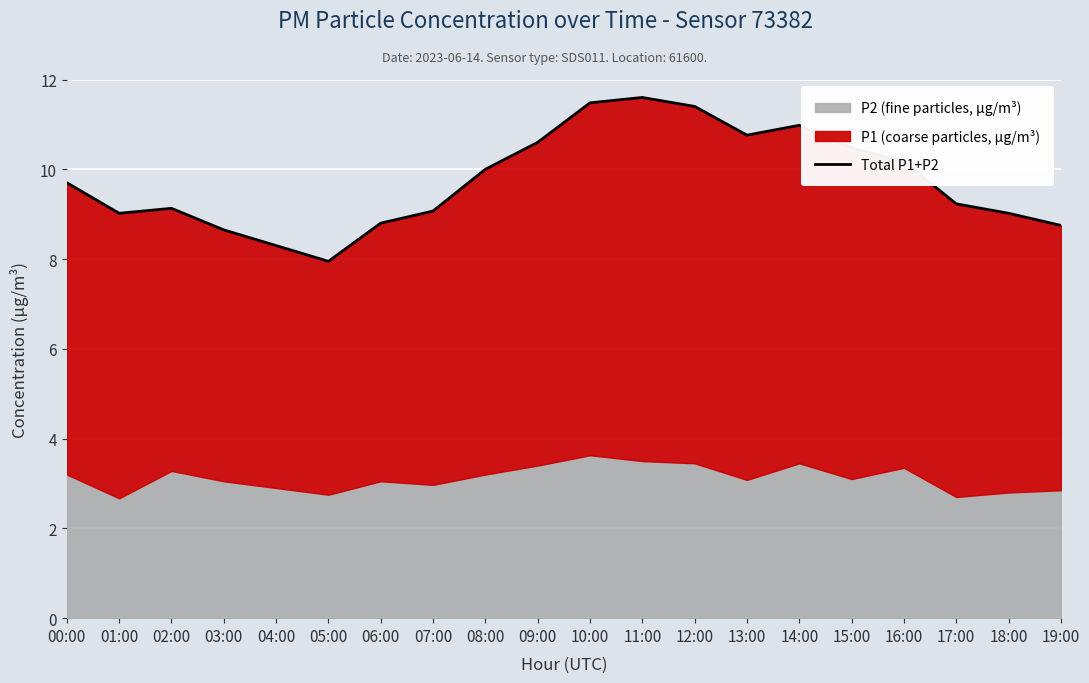

The value at 19:00 is 11.8. True or false?

False